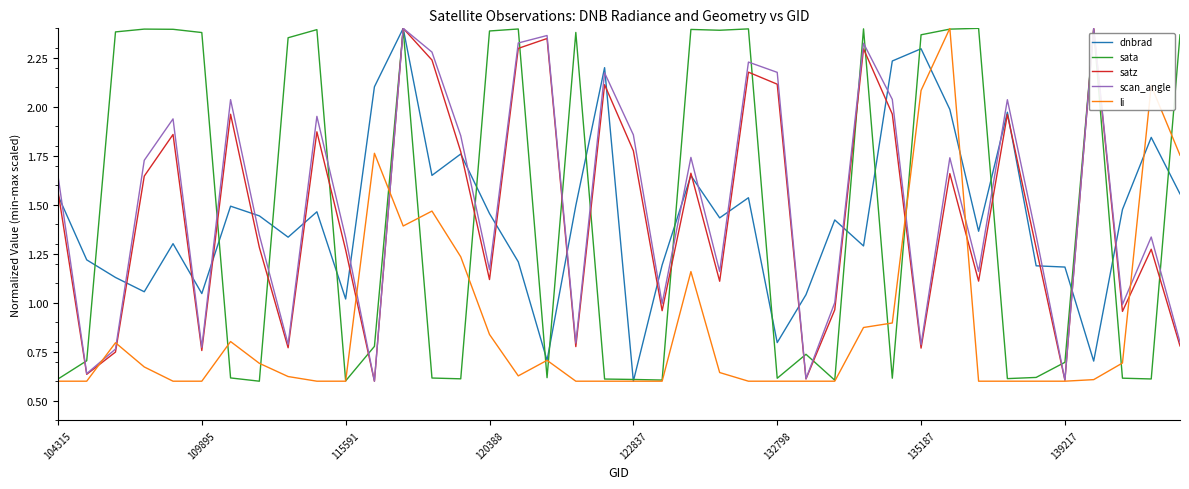

What is the value of the dnbrad point at the 10th from the left?

1.5